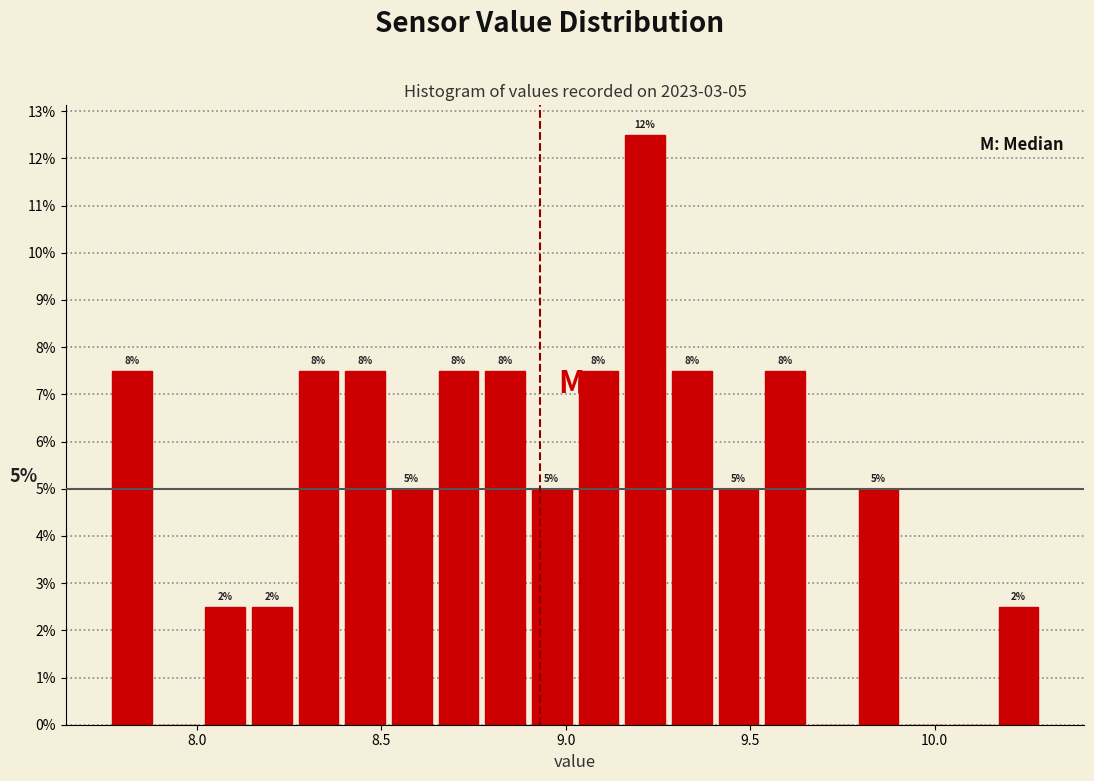

Read against the x-axis, roughly where is the centre of the tallest bar?

9.20